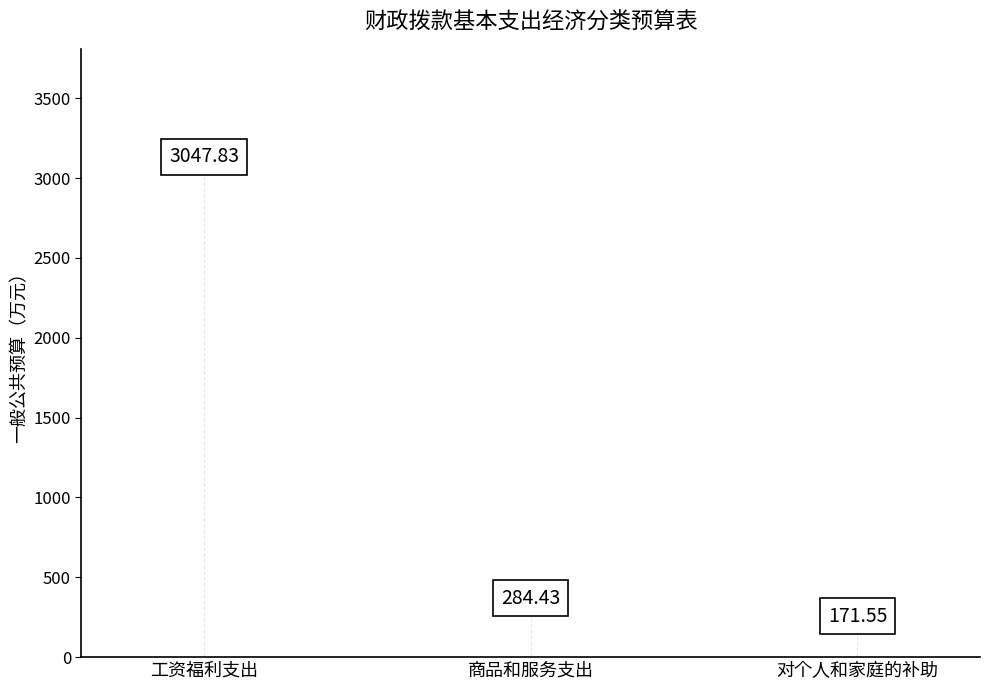

Which has a higher value, 对个人和家庭的补助 or 工资福利支出?

工资福利支出